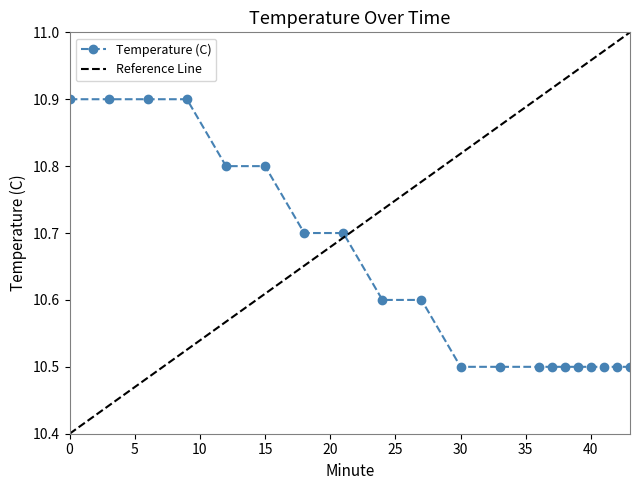

Which label corresponds to the smallest value in the chart?

30